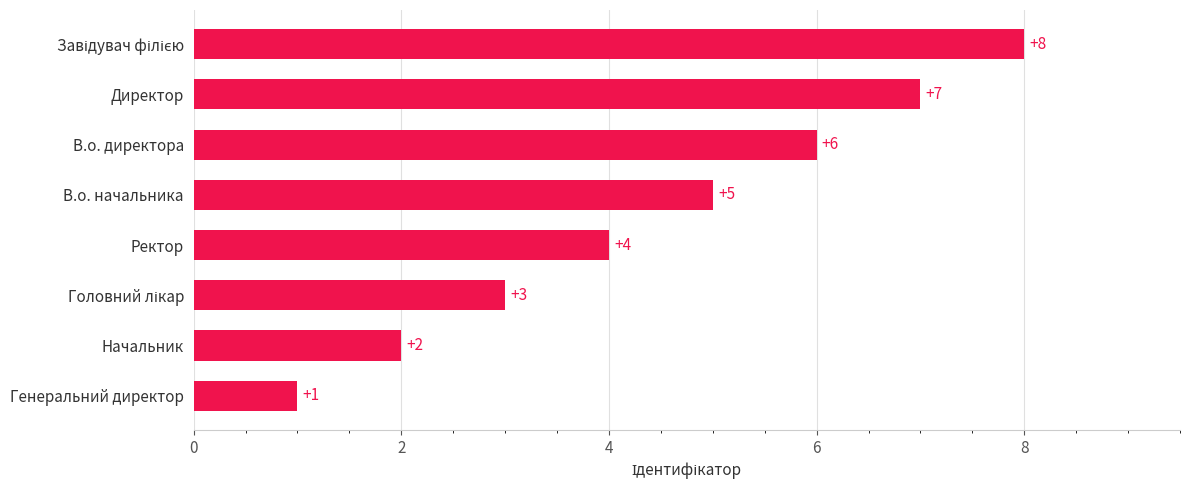

The value at Ректор is 4. True or false?

True